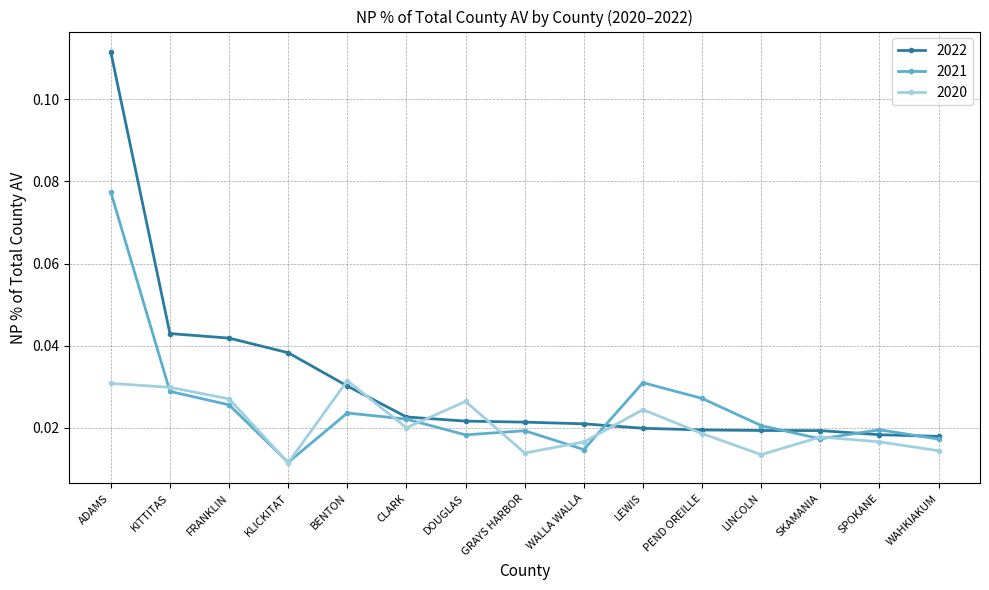

How many distinct data groups are displayed?

3